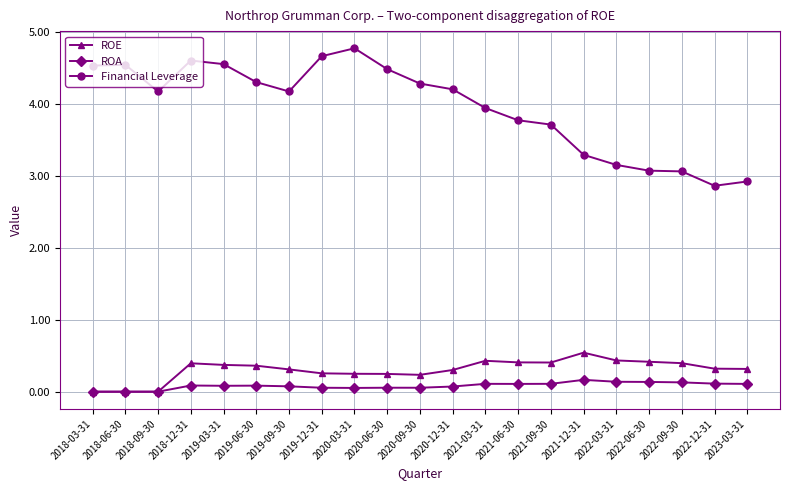

Count the ROE values in the range 0 to 1.

21